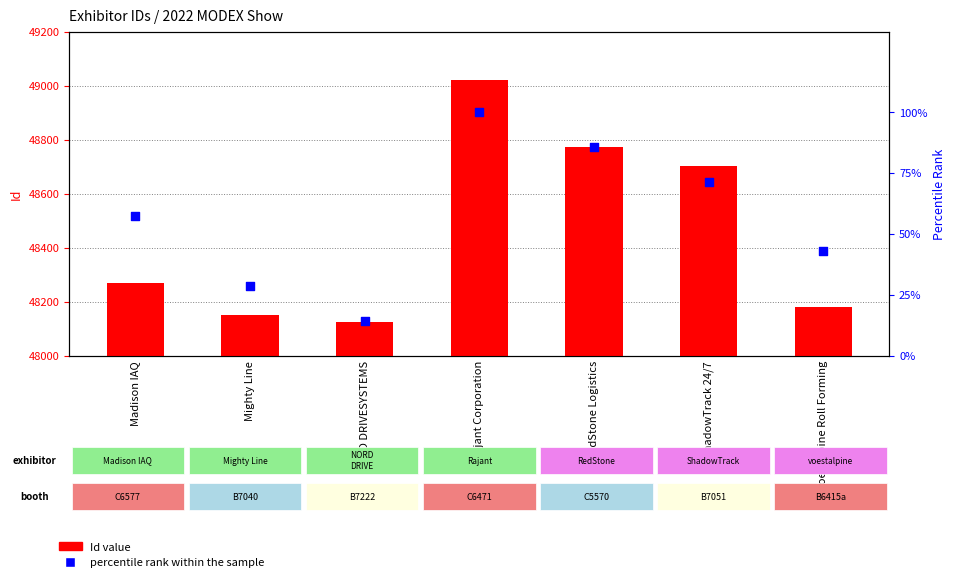

At how many categories does at least one series exceed 45890?

7